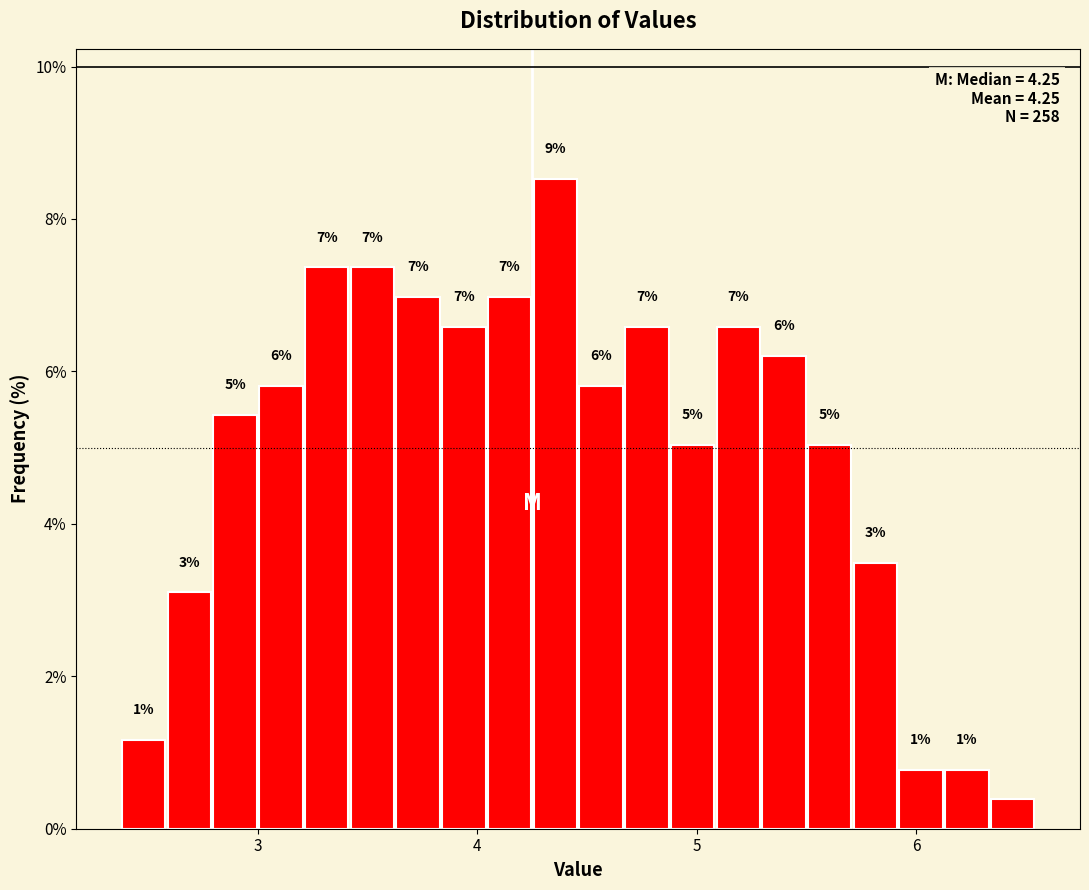

Read against the x-axis, roughly where is the centre of the tallest bar?

4.4